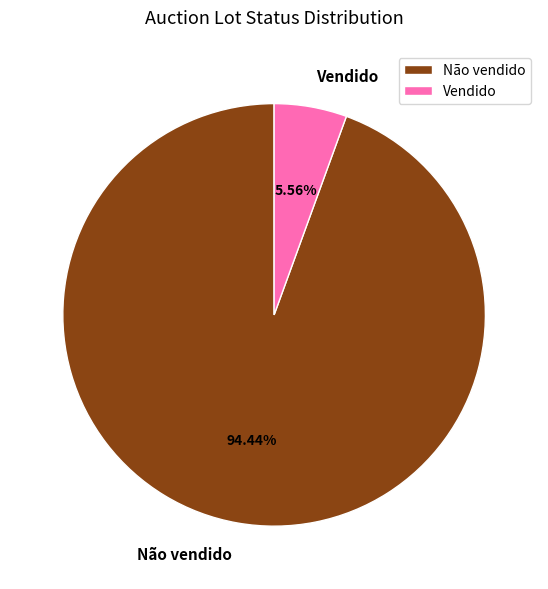

To the nearest percent, what is the difference between the Vendido and Não vendido slice percentages?

89%